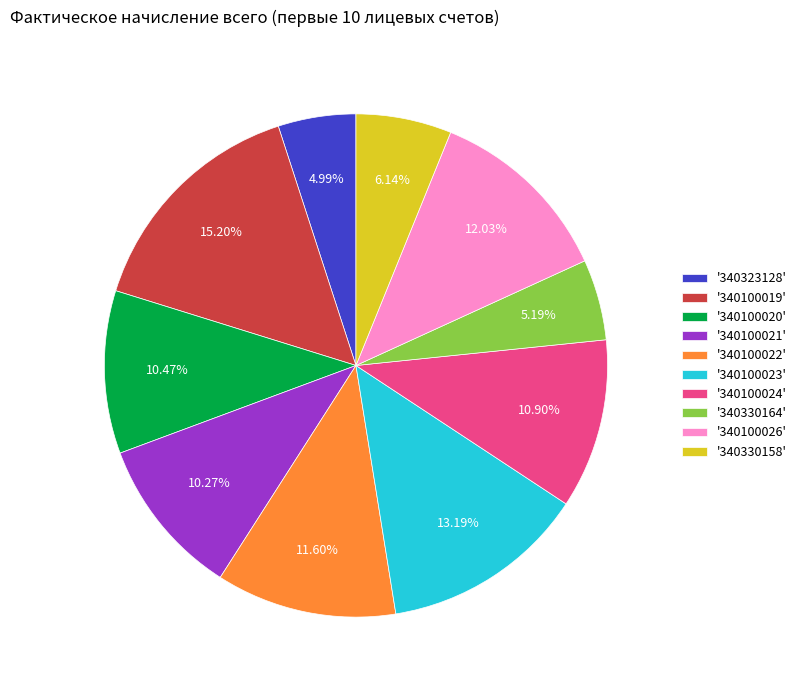

To the nearest percent, what is the average slice percentage?

10%